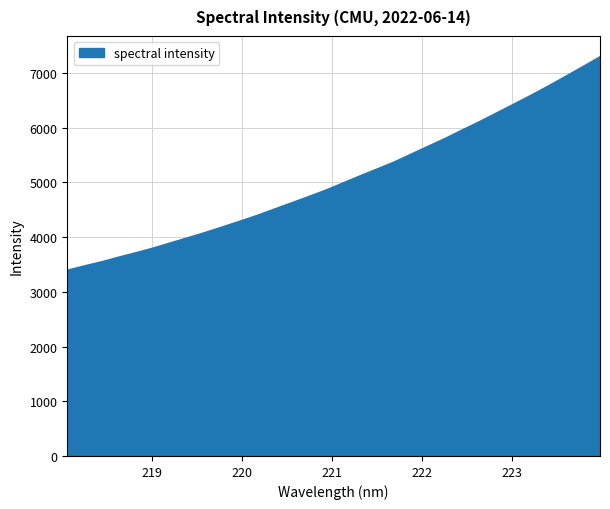

What is the difference between the maximum and minimum values?

3904.2